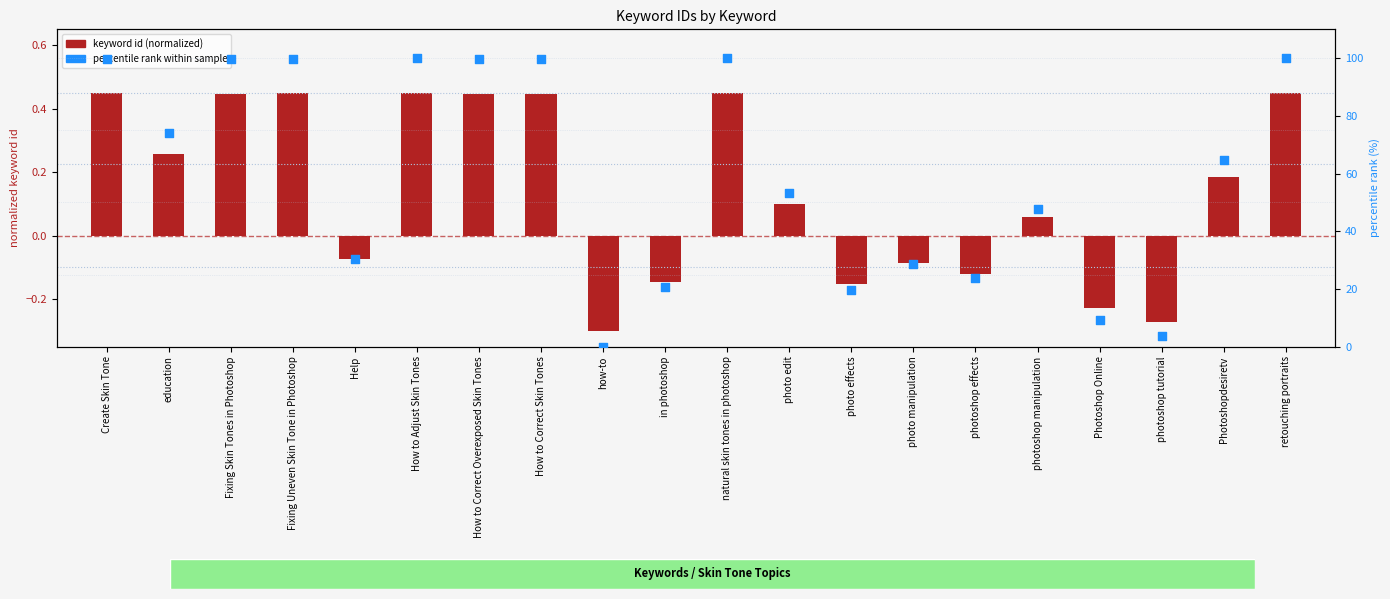

What is the total value across all series at natural skin tones in photoshop?

100.4